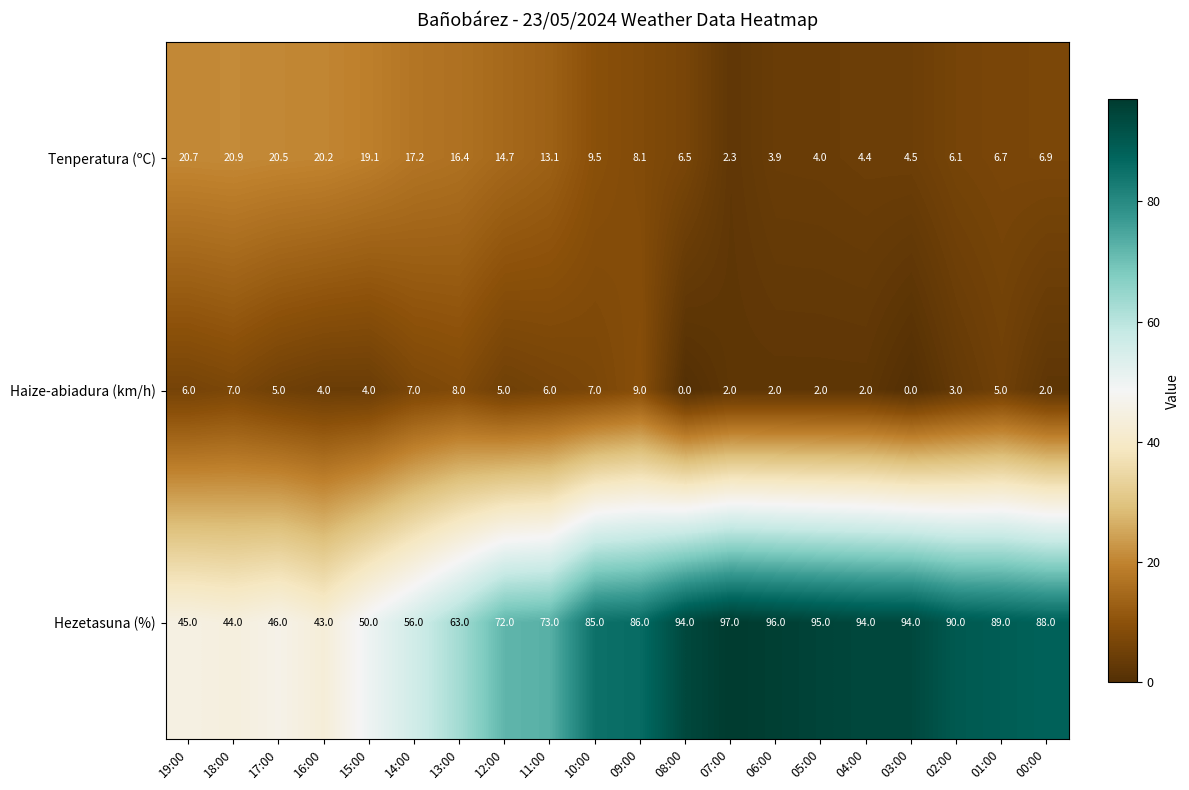

Count the Haize-abiadura (km/h) values in the range 2 to 7.

16